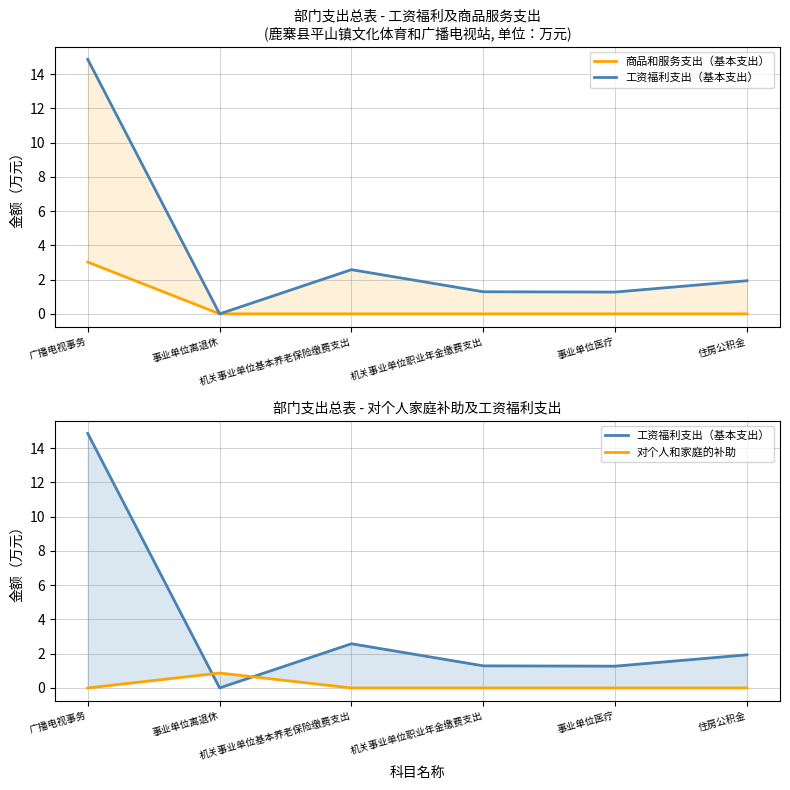

Where is the first local maximum for 对个人和家庭的补助?

事业单位离退休